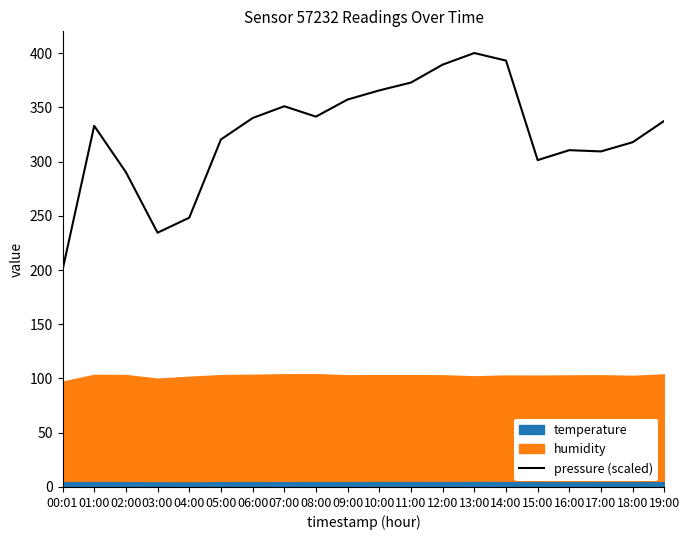

What is the change in value from 06:00 to 16:00?

-29.6